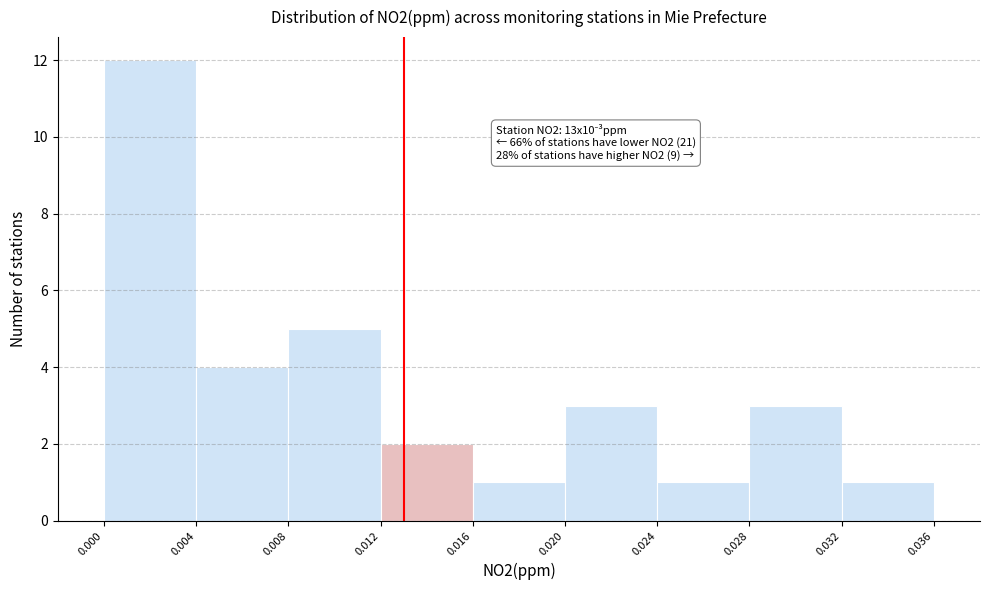

Which range on the x-axis has the tallest bar?

0.000 to 0.004